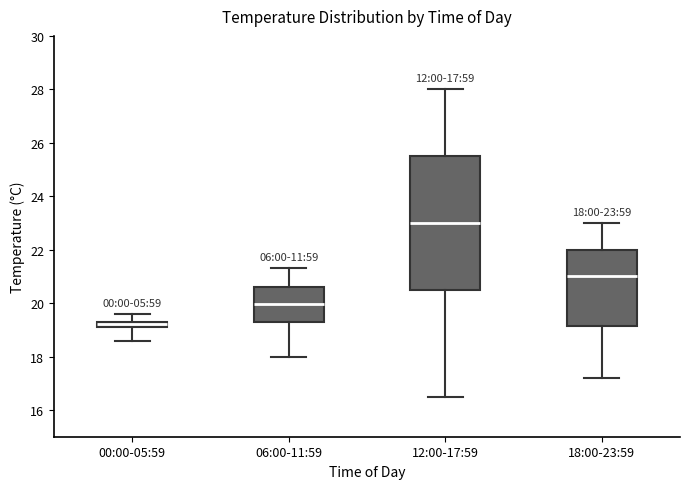

Which box's median line is the lowest?

00:00-05:59